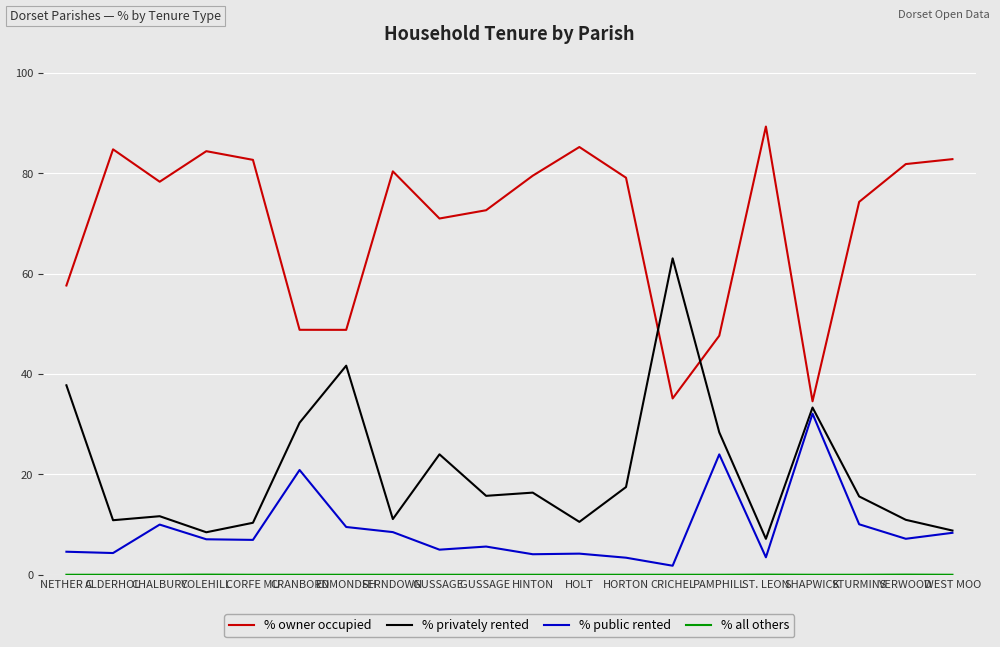

What is the total value across all series at HORTON?

100.0